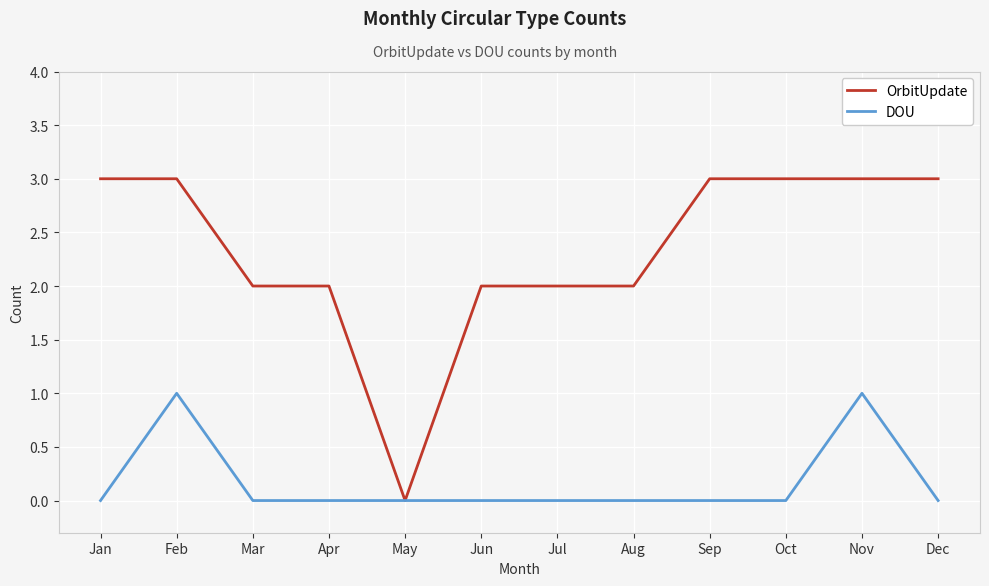

Which series has the largest range (max minus min)?

OrbitUpdate